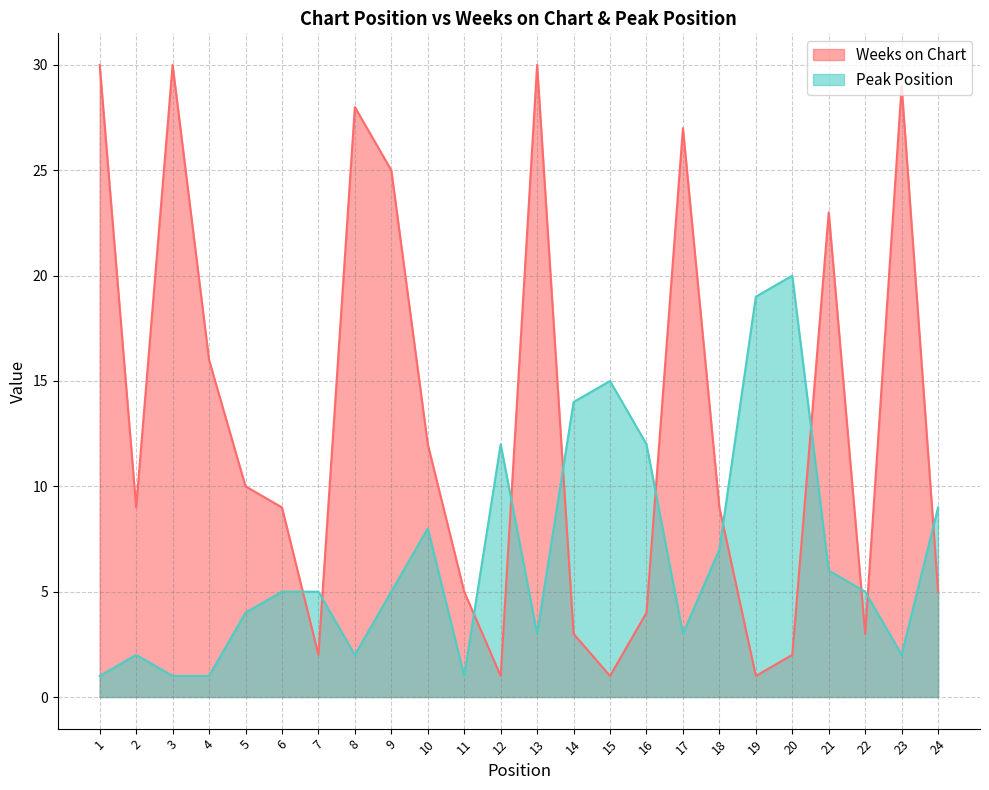

What is the value of the Peak Position point at the 4th from the left?

1